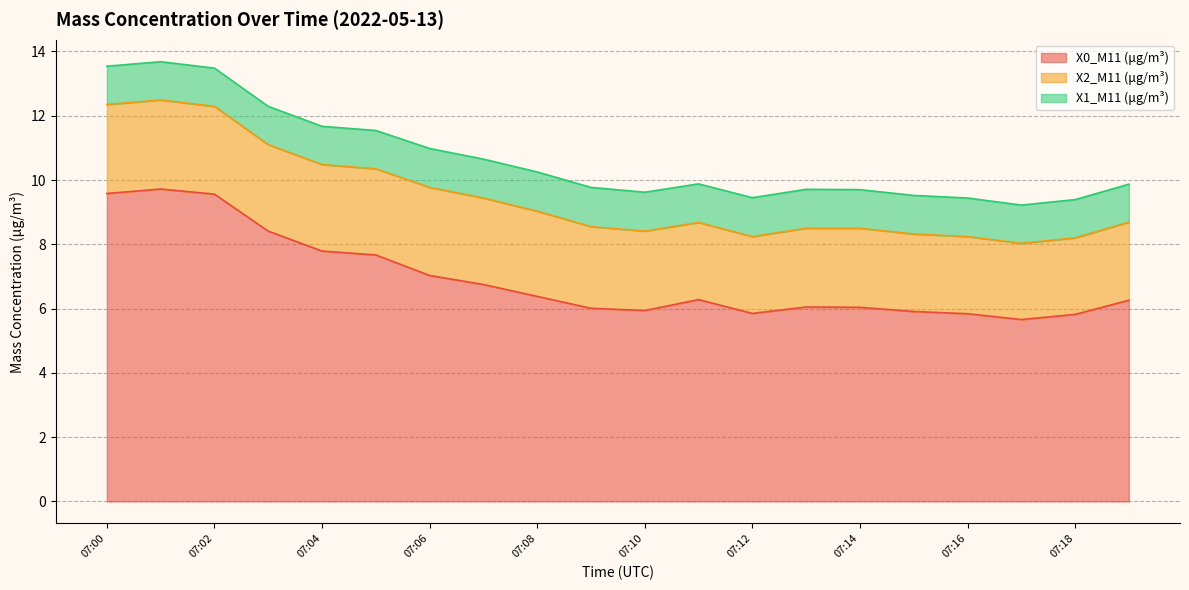

True or false: X2_M11 (μg/m³) and X0_M11 (μg/m³) cross at least once.

False